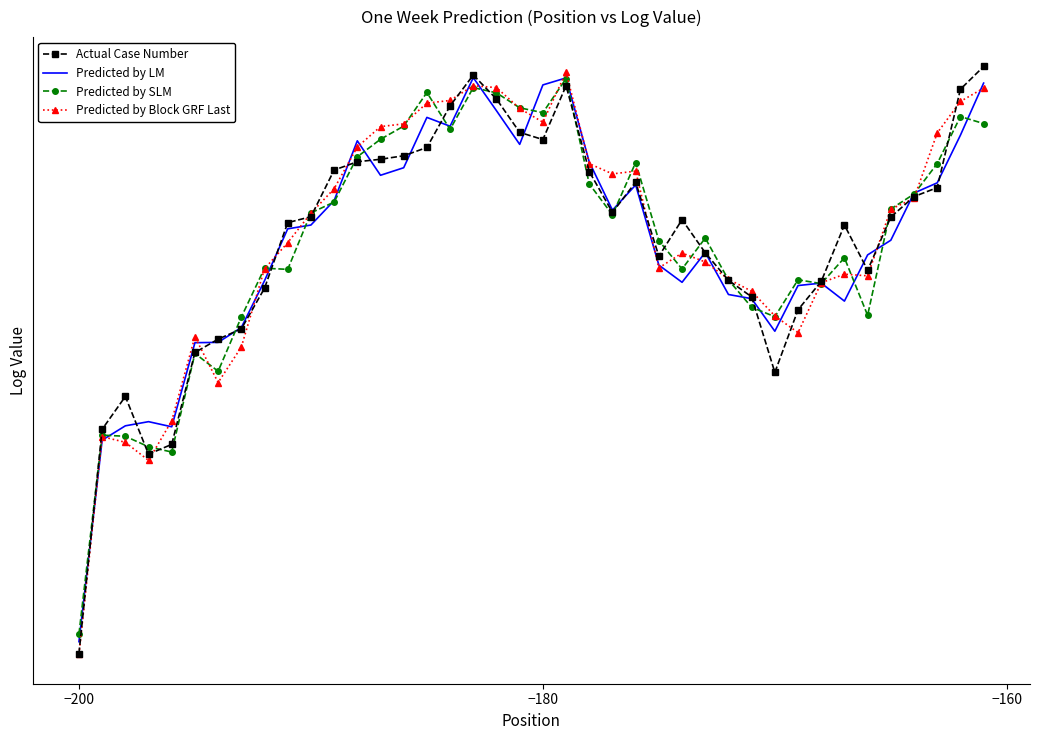

What are all the series names shown in the legend?

Actual Case Number, Predicted by LM, Predicted by SLM, Predicted by Block GRF Last